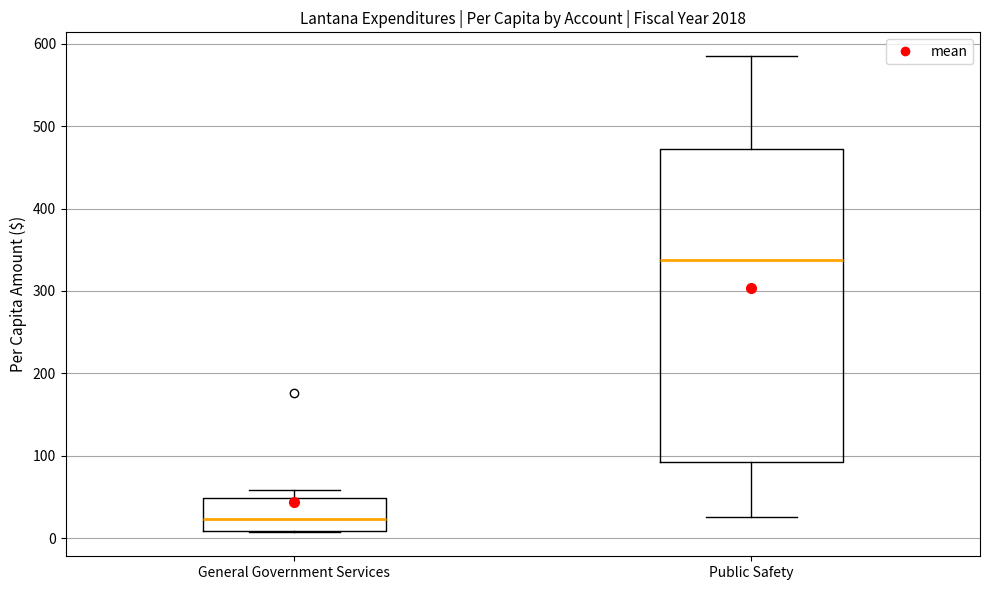

Reading left to right, transcribe this box plot: for each box, give where its median line is, the range the box spans, and where its two whiskers end, as read against the y-axis. The values are not printed on the chart, so give them approximately, as read against the axis.

General Government Services: median 20, box 10 to 50, whiskers 10 to 60
Public Safety: median 340, box 90 to 470, whiskers 30 to 590